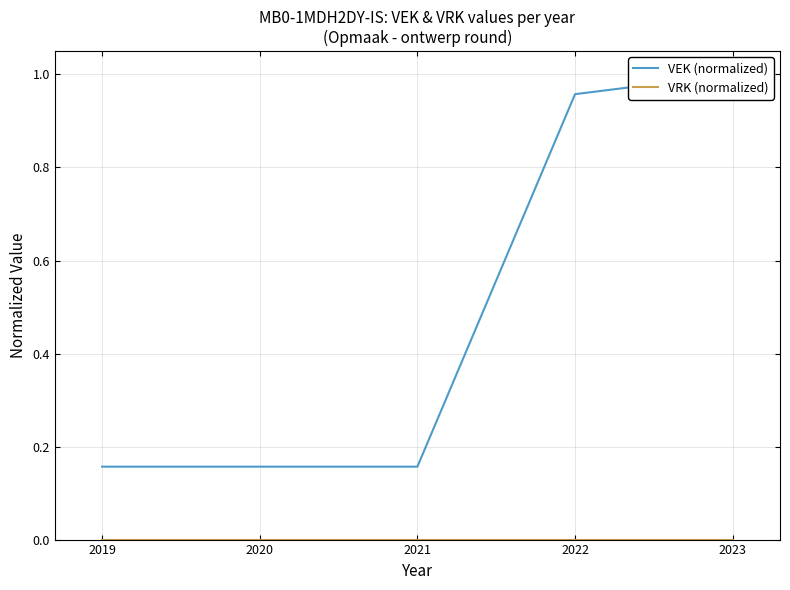

Where is VEK (normalized) nearest to the value 0?

2019